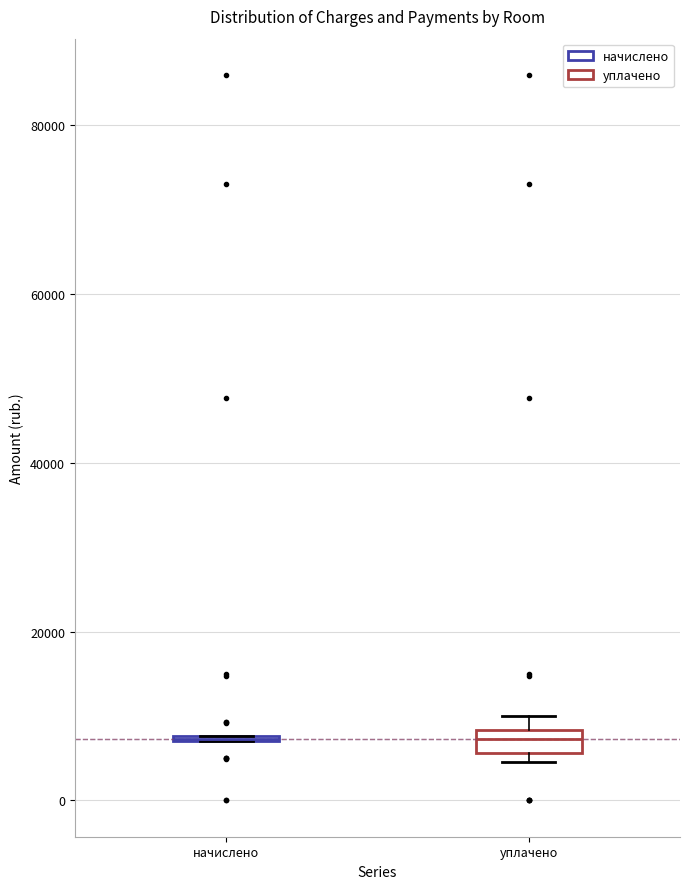

Which box is the tallest, from its lower edge to its upper edge?

уплачено